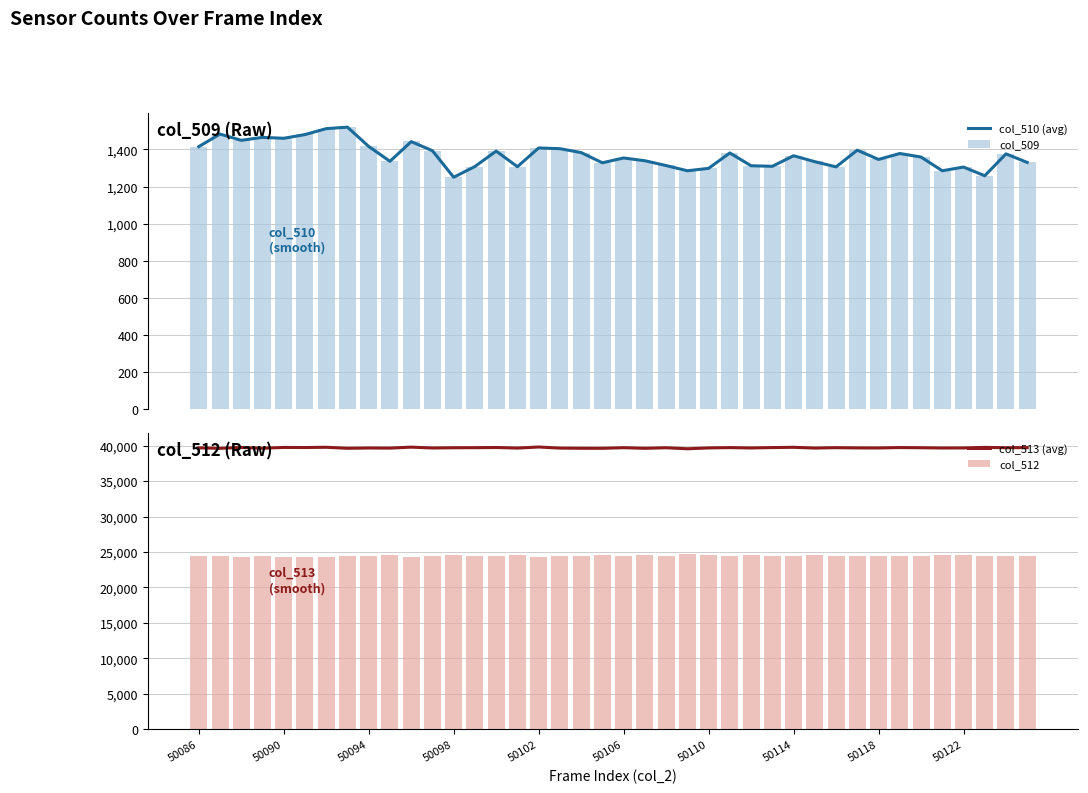

What is the difference between the maximum and second lowest values in the col_509 series?

261